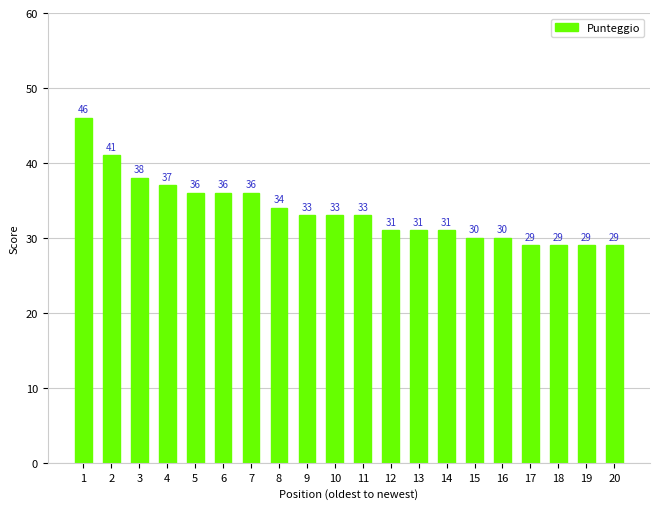

Approximately how many times larger is the value at 7 compared to 16?

1.2